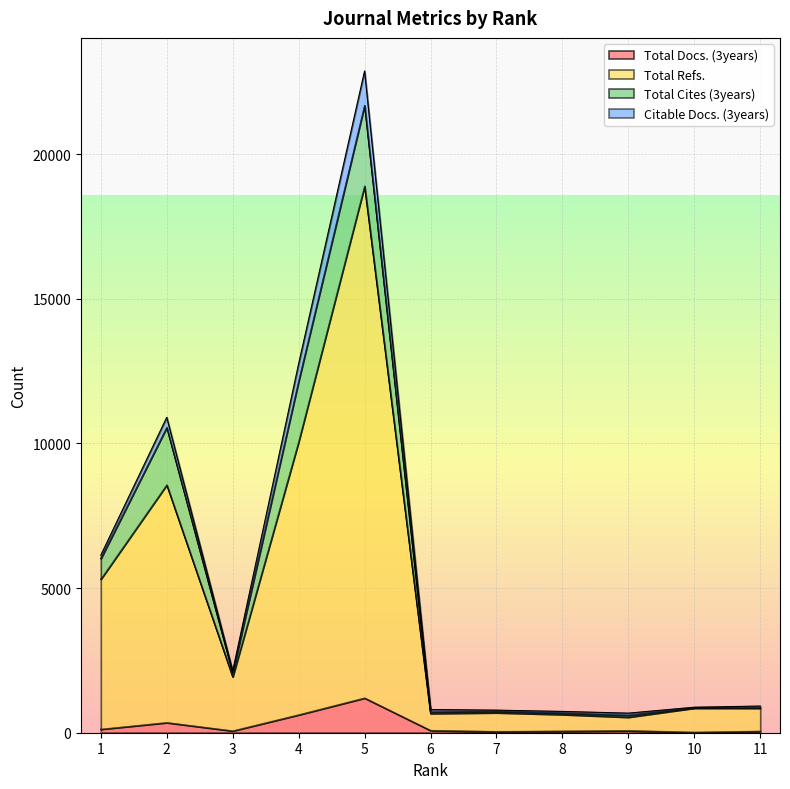

At how many categories does at least one series exceed 10473?

1